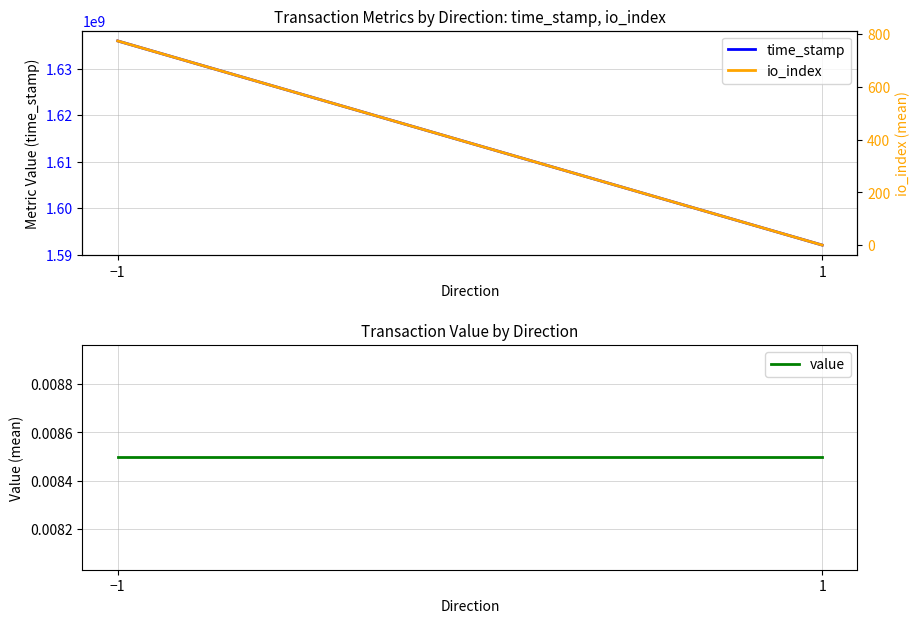

Reading left to right, extract all data points from this chart.

time_stamp: −1=1635987568.5	1=1592074228.2
value: −1=0.0	1=0.0
io_index: −1=774.8	1=0.5